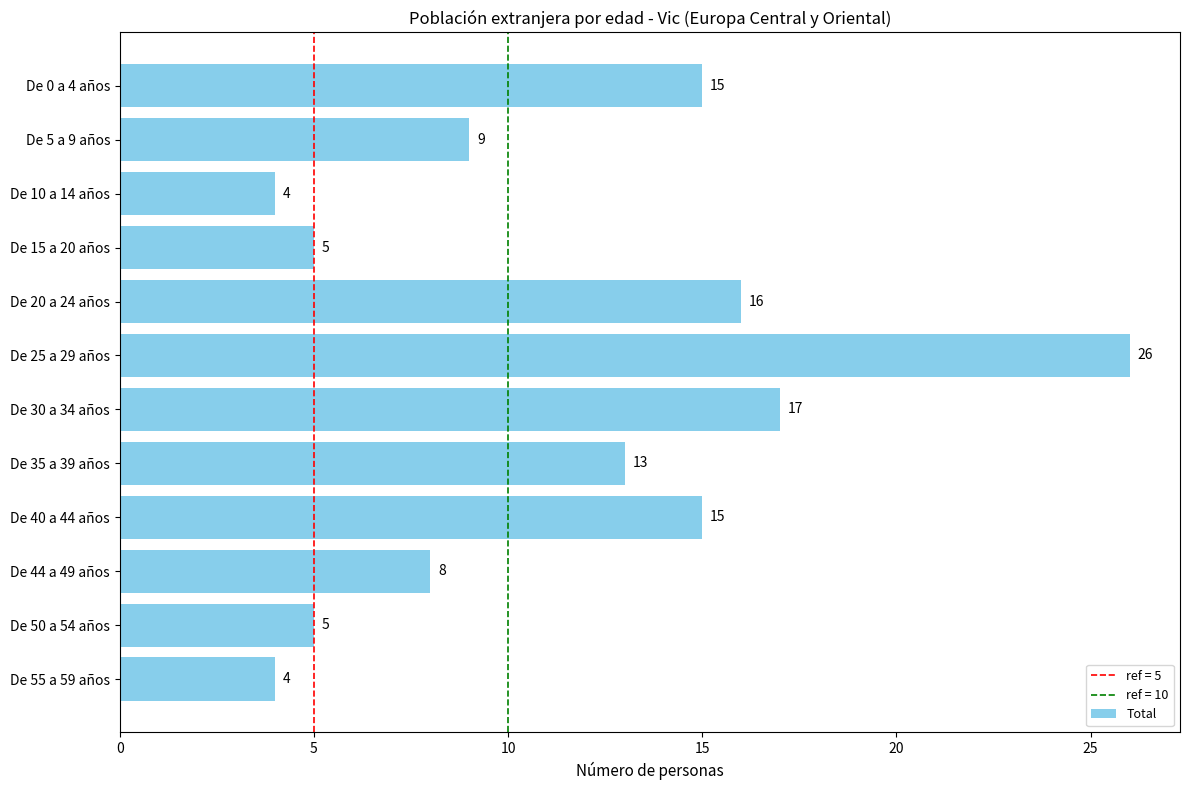

What is the difference between the maximum and second lowest values?

22